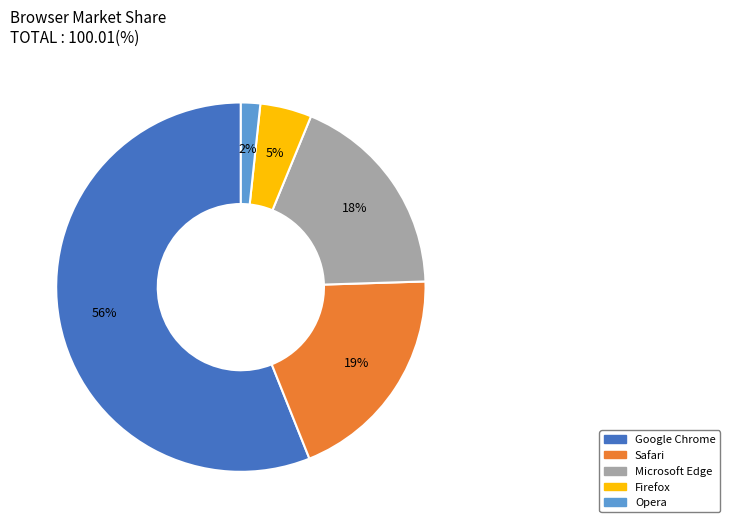

Which category has the biggest portion of the pie?

Google Chrome